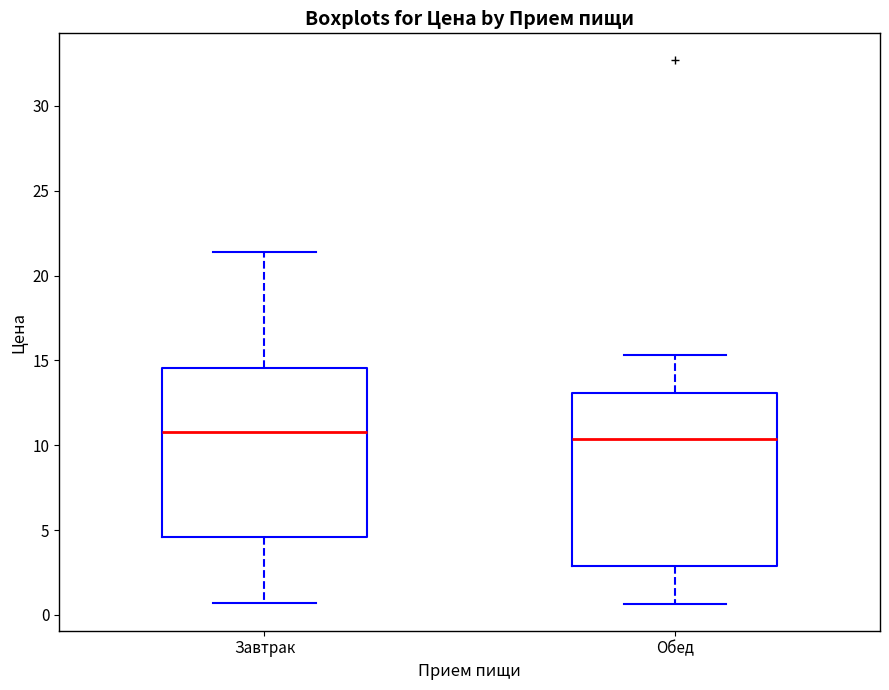

Reading left to right, read every box against the y-axis: the position of its median line, the range the box covers, and the ends of its whiskers. The values are not printed on the chart, so give them approximately, as read against the axis.

Завтрак: median 11.0, box 4.5 to 14.5, whiskers 0.5 to 21.5
Обед: median 10.5, box 3.0 to 13.0, whiskers 0.5 to 15.5